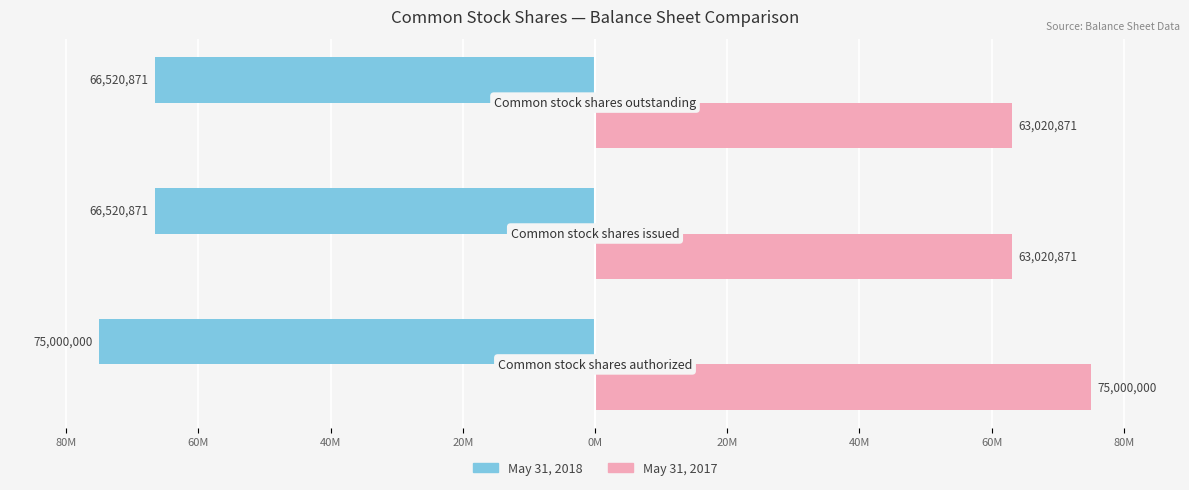

Which series has the largest range (max minus min)?

May 31, 2017